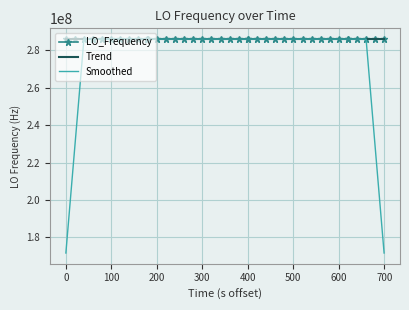

Which series has the largest range (max minus min)?

Smoothed